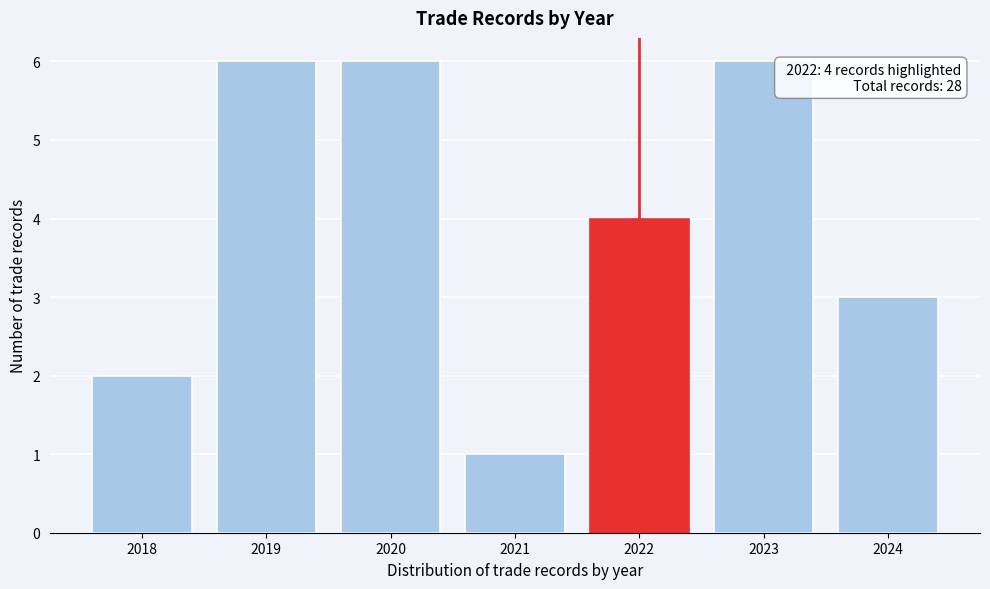

Reading left to right, what are all the values shown in this chart?

2018=2	2019=6	2020=6	2021=1	2022=4	2023=6	2024=3